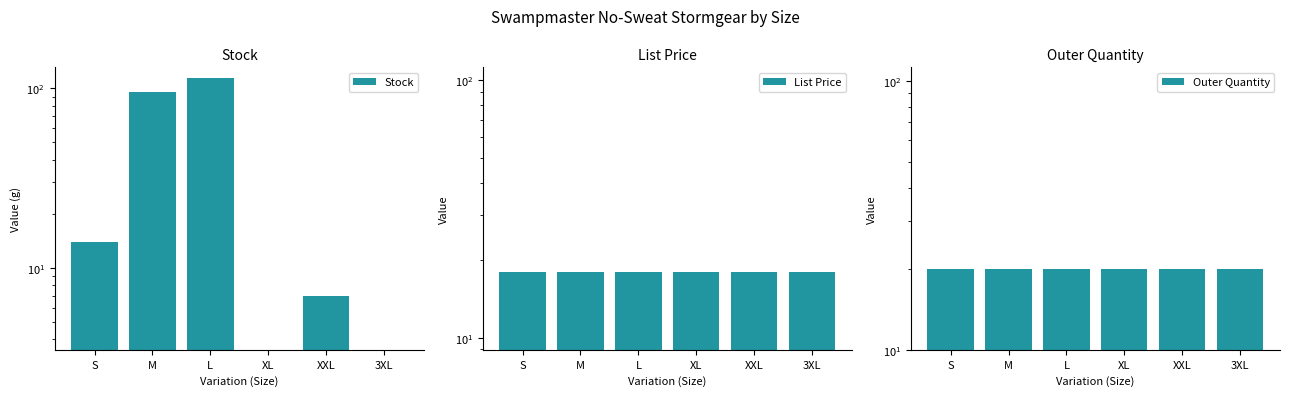

At how many categories does at least one series exceed 110?

1